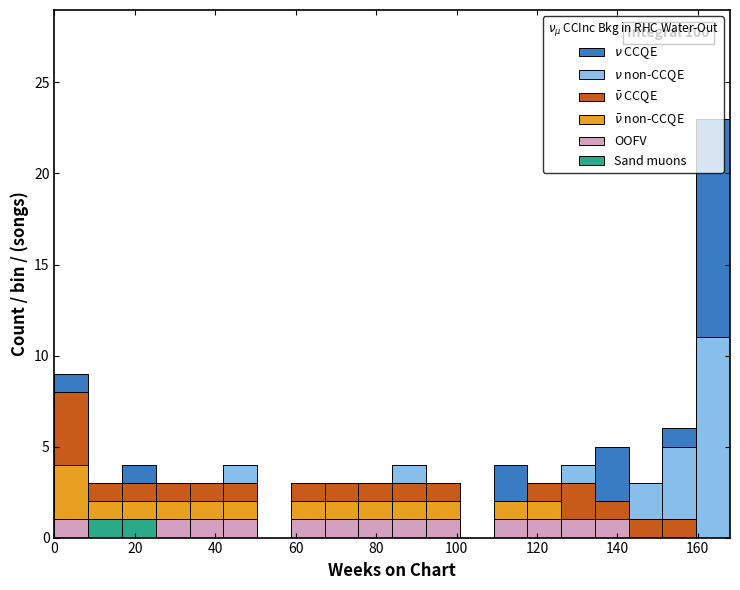

Which range on the x-axis has the tallest stacked bar (by total height)?

159.6 to 168.0